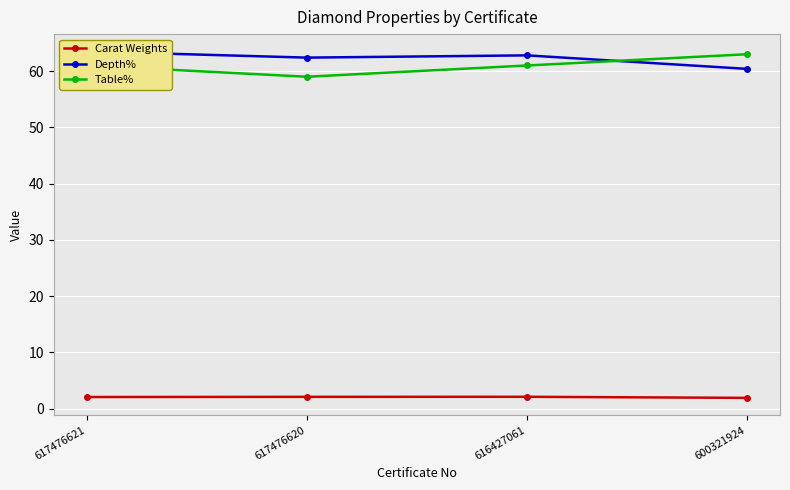

What is the maximum value for Carat Weights?

2.1